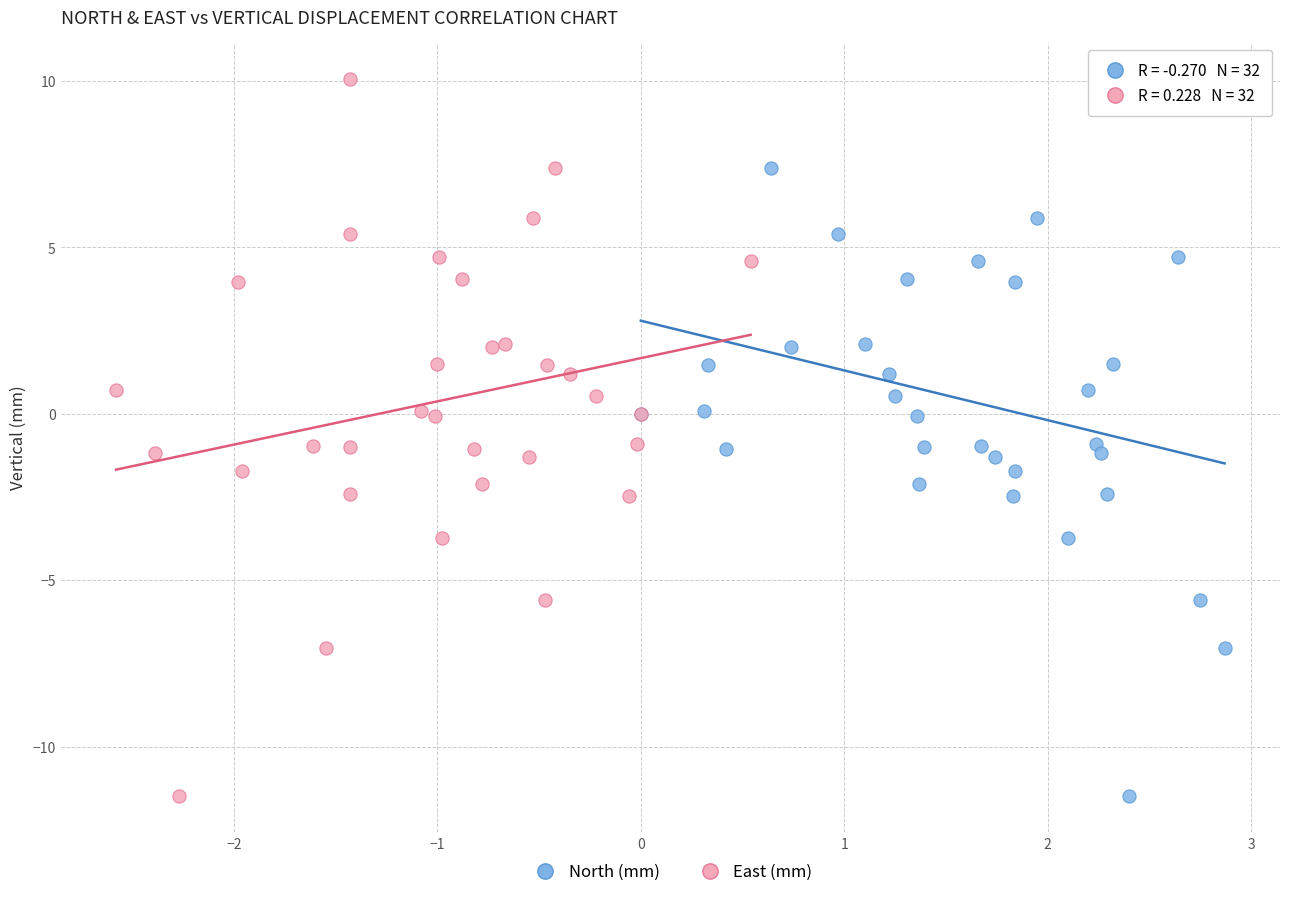

What are all the series names shown in the legend?

North (mm), East (mm)